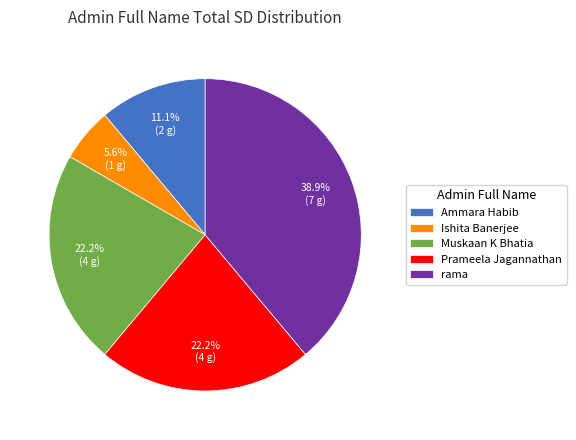

Which has a higher value, rama or Ishita Banerjee?

rama